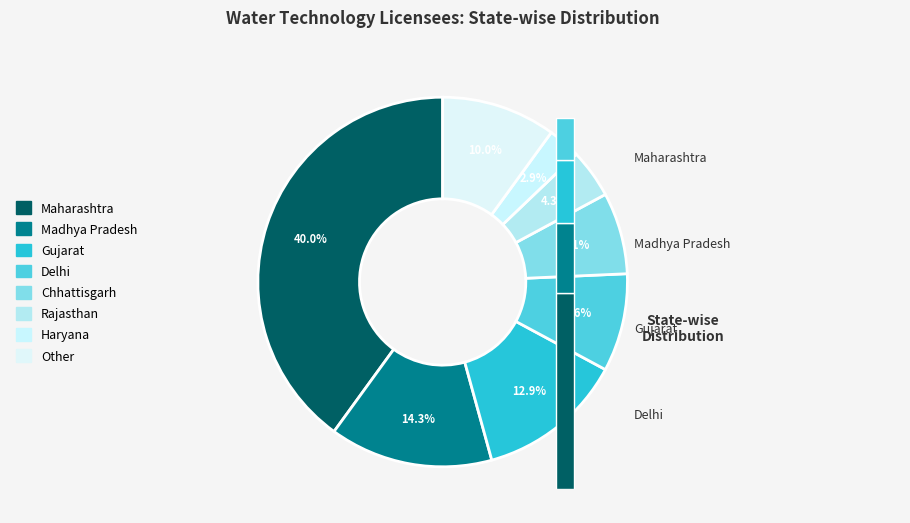

Which category has the biggest portion of the pie?

Maharashtra